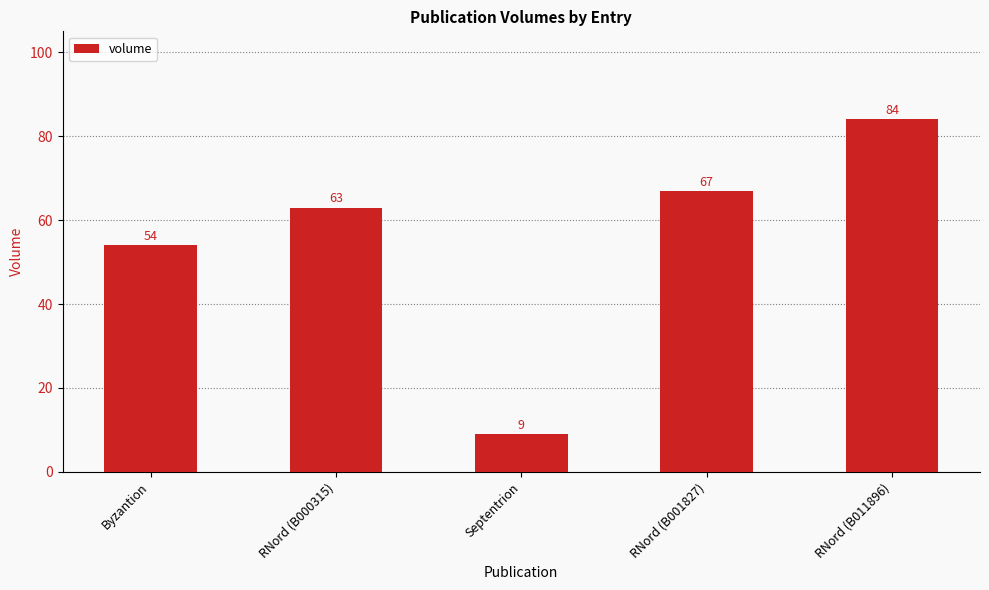

True or false: the data shows 74 at Byzantion.

False